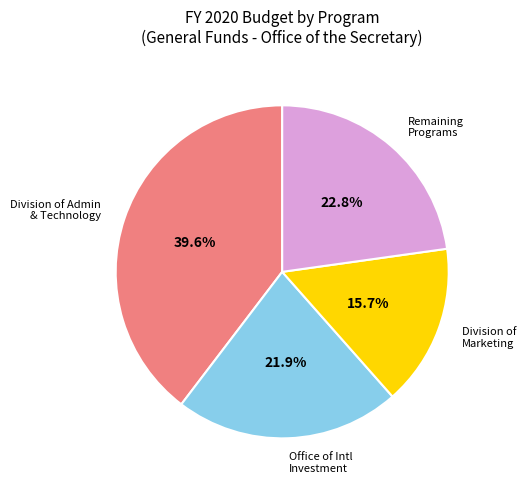

Does Division of Admin & Technology account for over 50% of the chart?

No